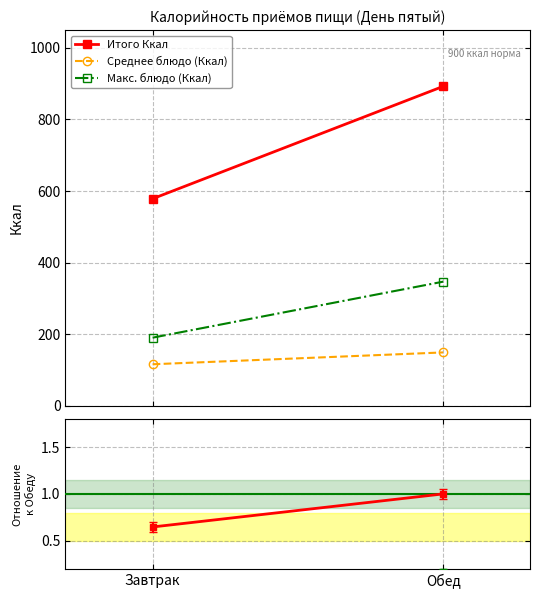

What are all the series names shown in the legend?

Итого Ккал, Среднее блюдо (Ккал), Макс. блюдо (Ккал), Среднее блюдо